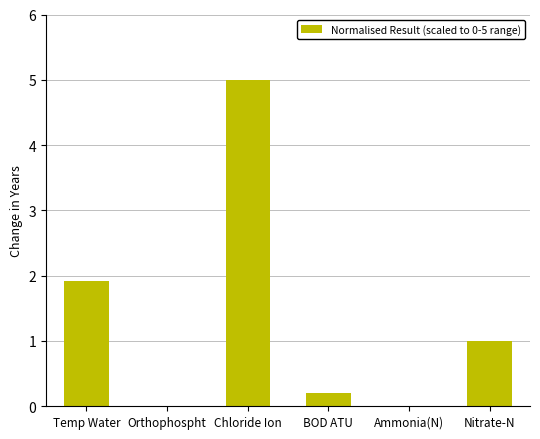

What value does the data have at Nitrate-N?

1.0